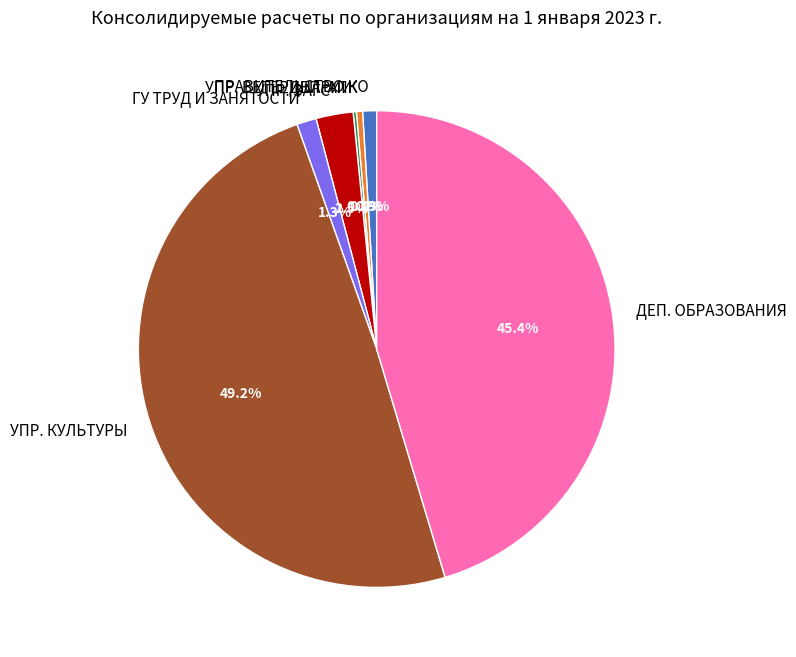

Which has a higher value, УПР. КУЛЬТУРЫ or УПР. ЗАГС?

УПР. КУЛЬТУРЫ